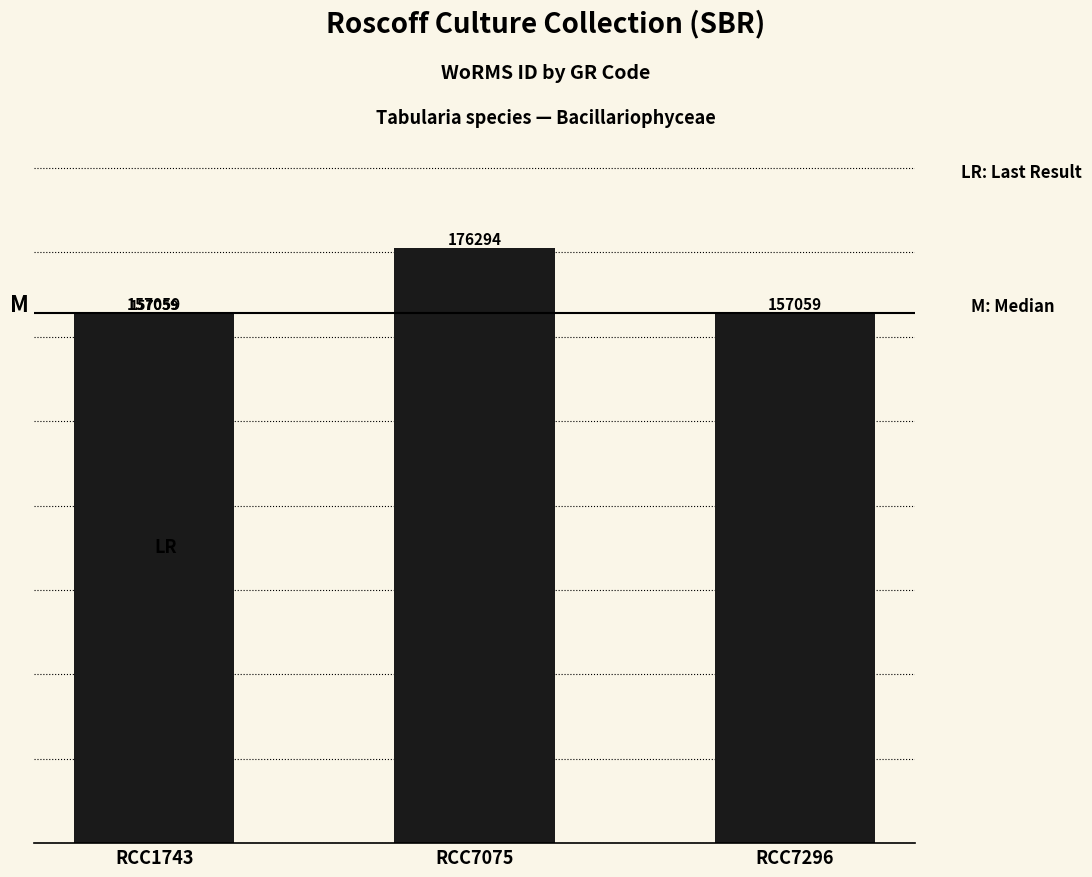

The value at RCC1743 is 157059. True or false?

True